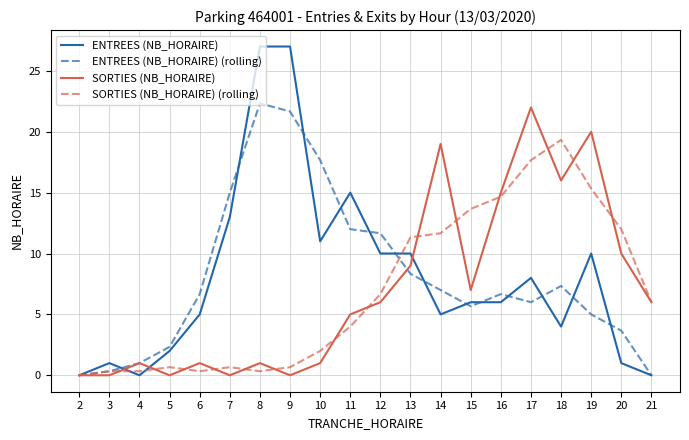

What is the spread (max minus min) of values at 21?

6.0